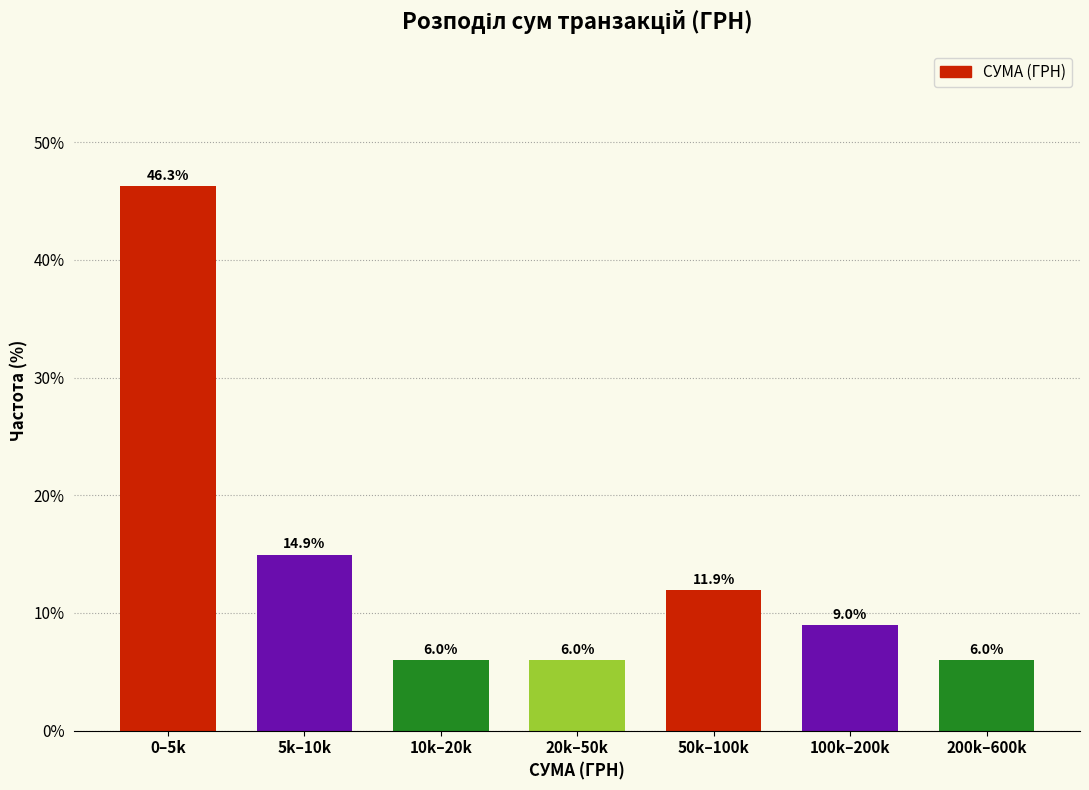

Reading left to right, extract all data points from this chart.

0–5k=46.3	5k–10k=14.9	10k–20k=6.0	20k–50k=6.0	50k–100k=11.9	100k–200k=9.0	200k–600k=6.0